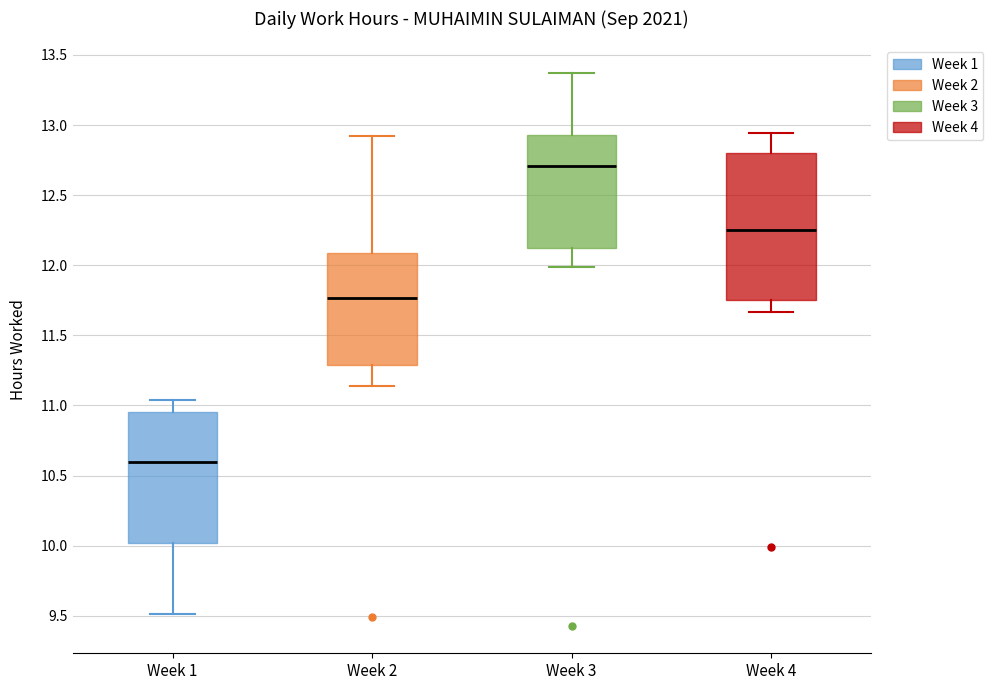

Which box is the tallest, from its lower edge to its upper edge?

Week 4